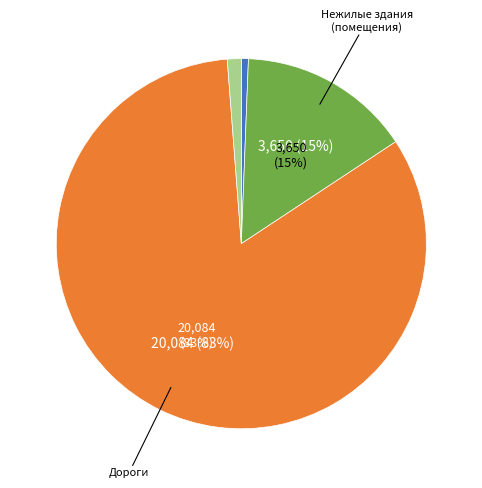

To the nearest percent, what is the average slice percentage?

25%